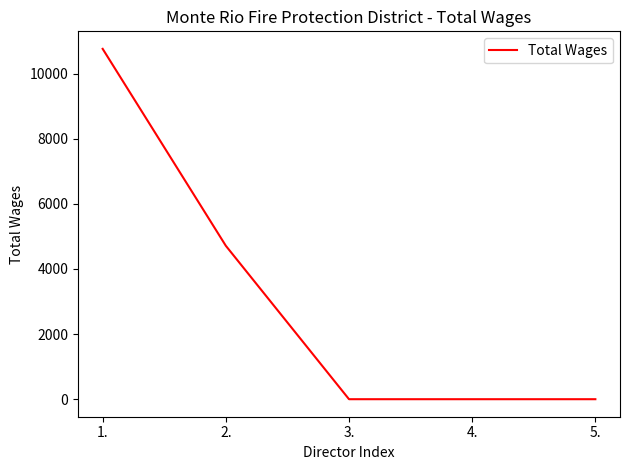

What is the difference between the maximum and minimum values?

10757